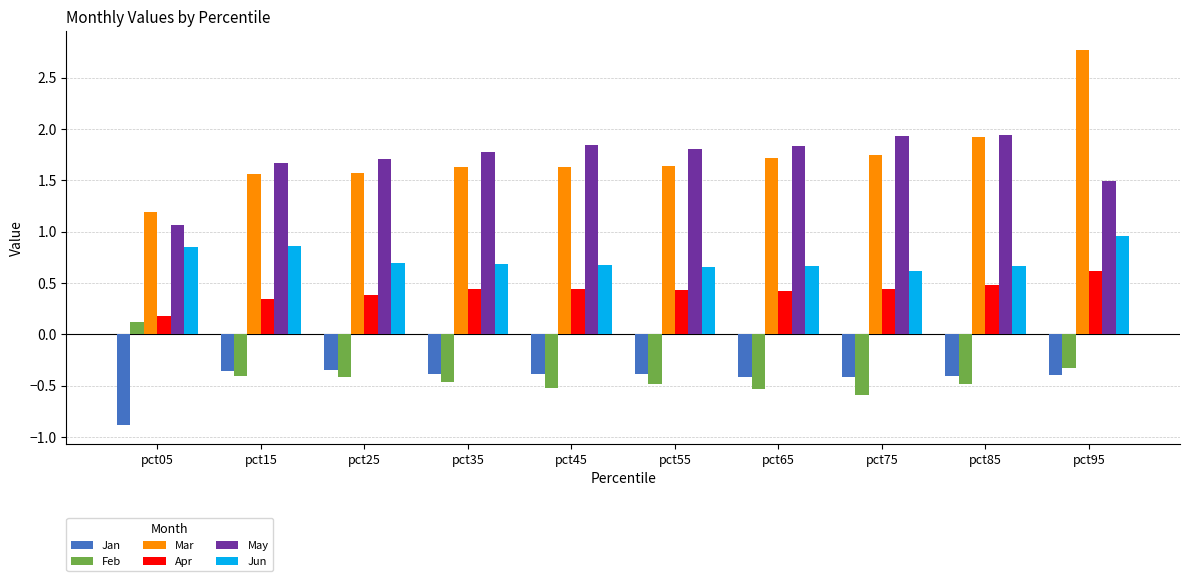

Which label corresponds to the smallest value in the chart?

pct05